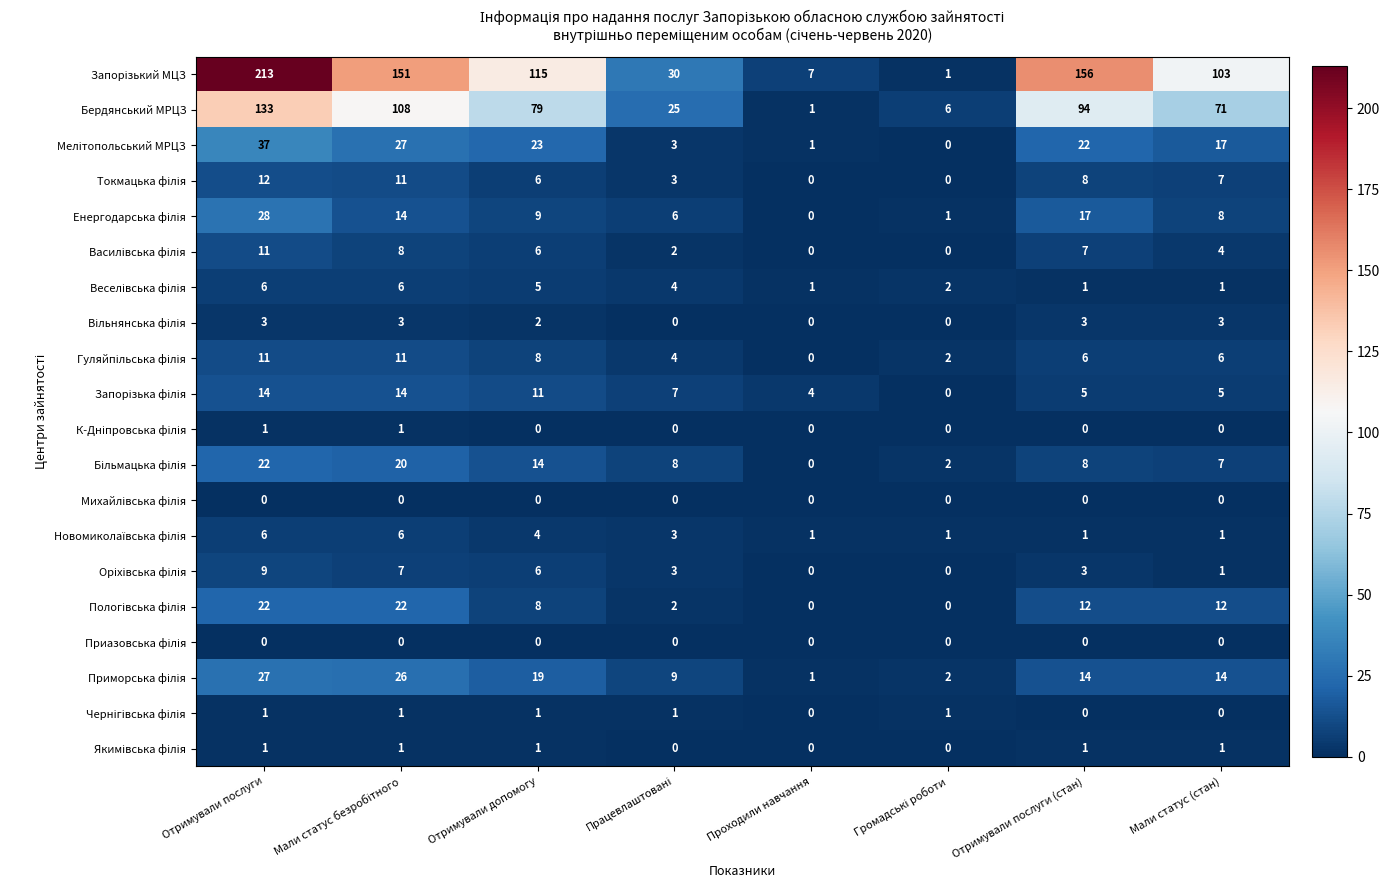

Count the Бердянський МРЦЗ values in the range 25 to 108.

5